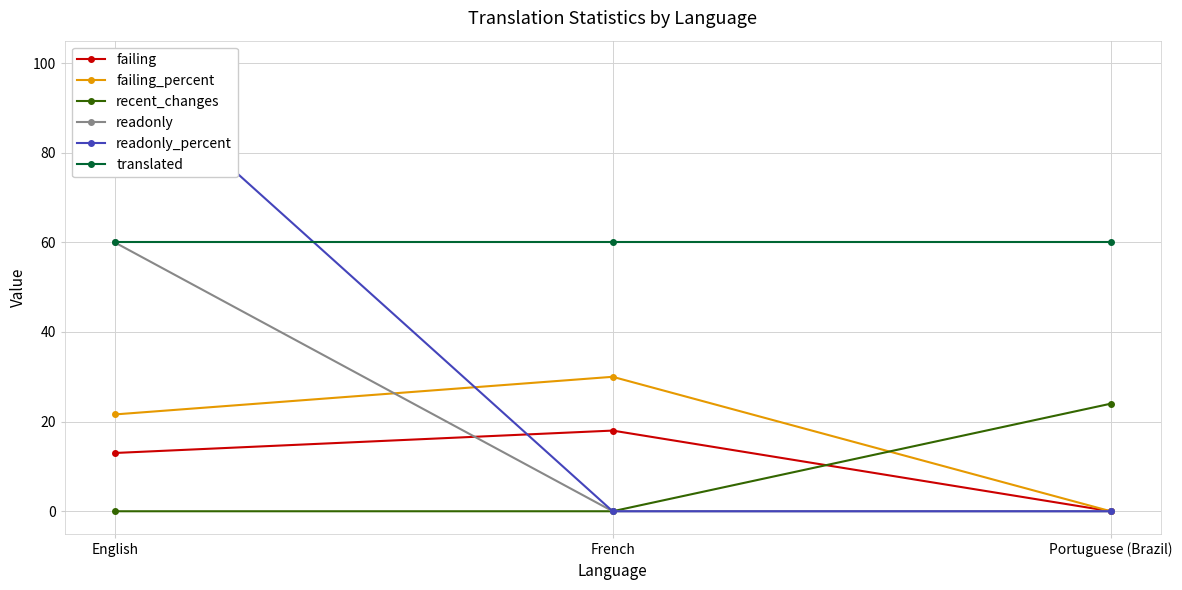

What is the sum of the failing values at French and English?

31.0